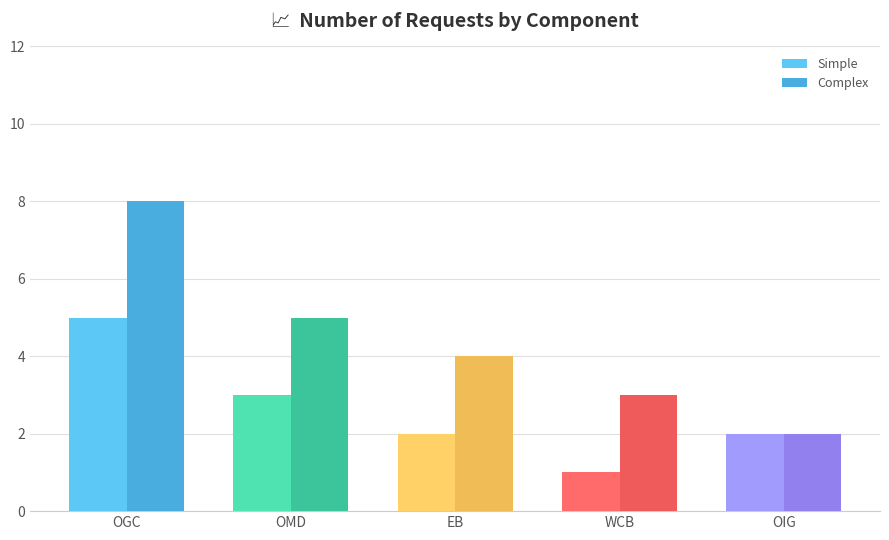

What is the average value of the Complex series?

4